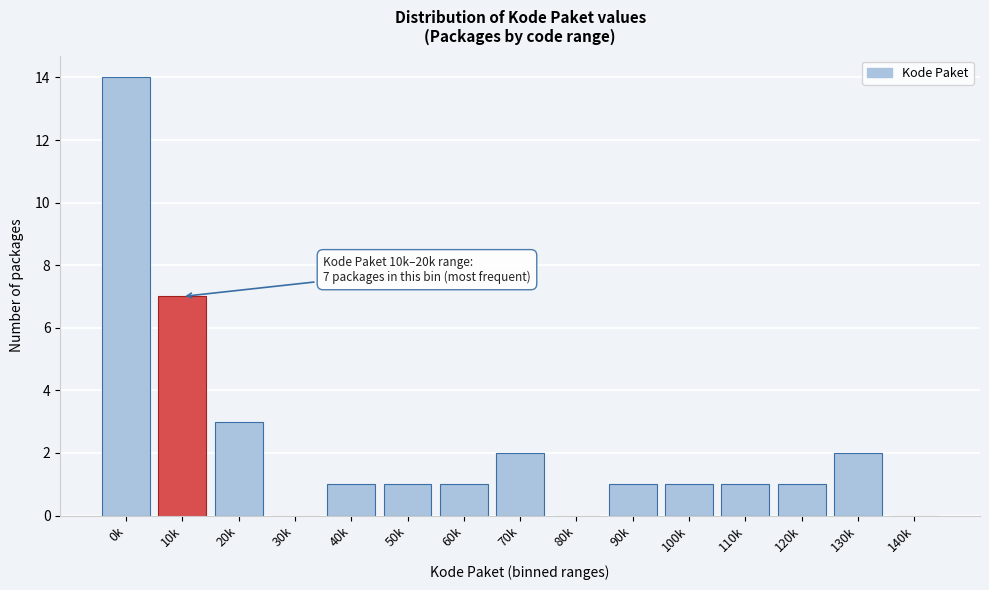

Reading left to right, what are all the values shown in this chart?

0k=14	10k=7	20k=3	30k=0	40k=1	50k=1	60k=1	70k=2	80k=0	90k=1	100k=1	110k=1	120k=1	130k=2	140k=0